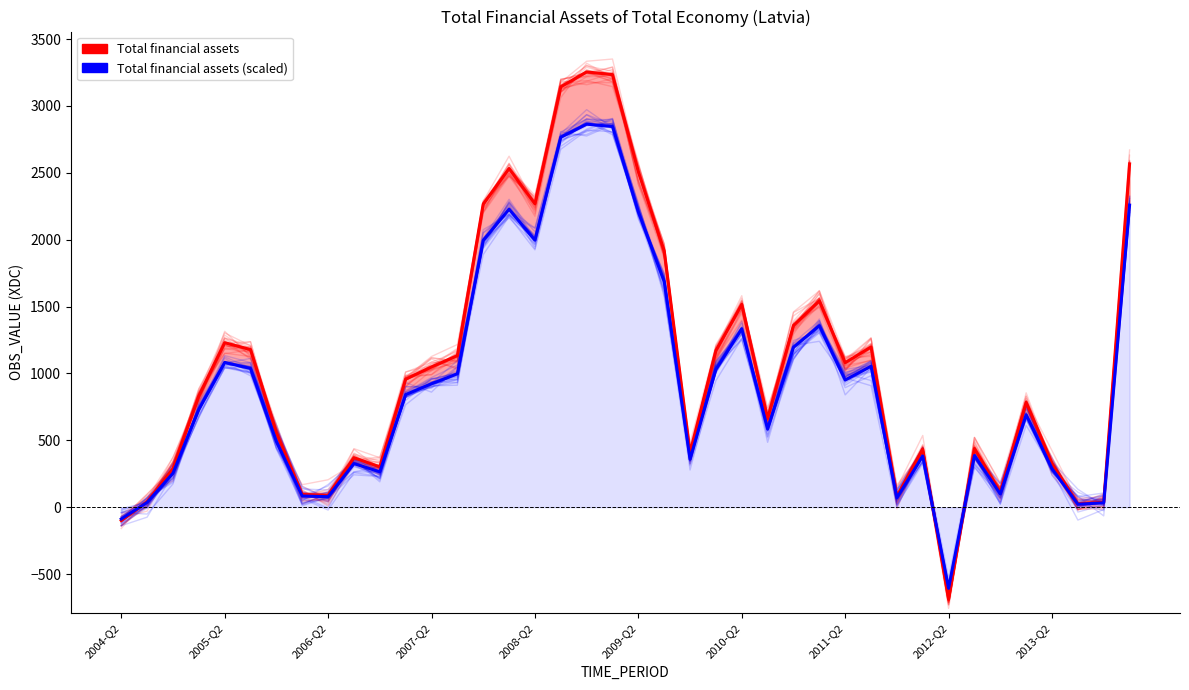

The Total financial assets (scaled) series shows 546.5 at 33. True or false?

False